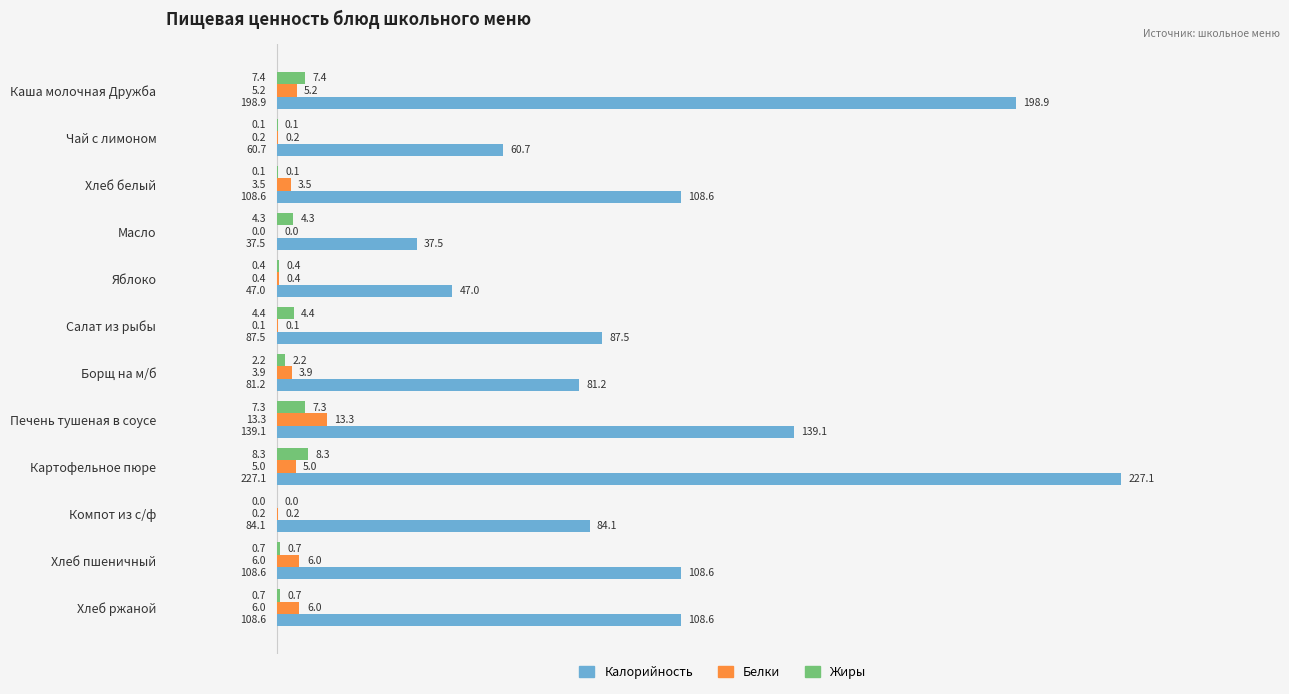

What is the sum of the Жиры values at Каша молочная Дружба and Хлеб белый?

7.5